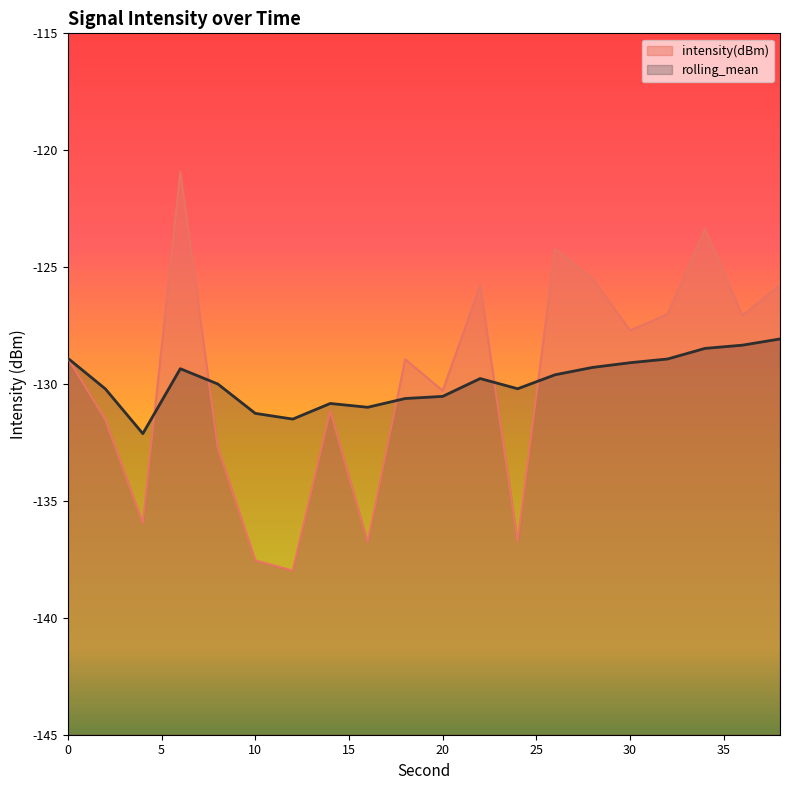

Rank the categories by intensity(dBm) value from highest to lowest.

6, 34, 26, 28, 38, 22, 32, 36, 30, 0, 18, 20, 14, 2, 8, 4, 24, 16, 10, 12